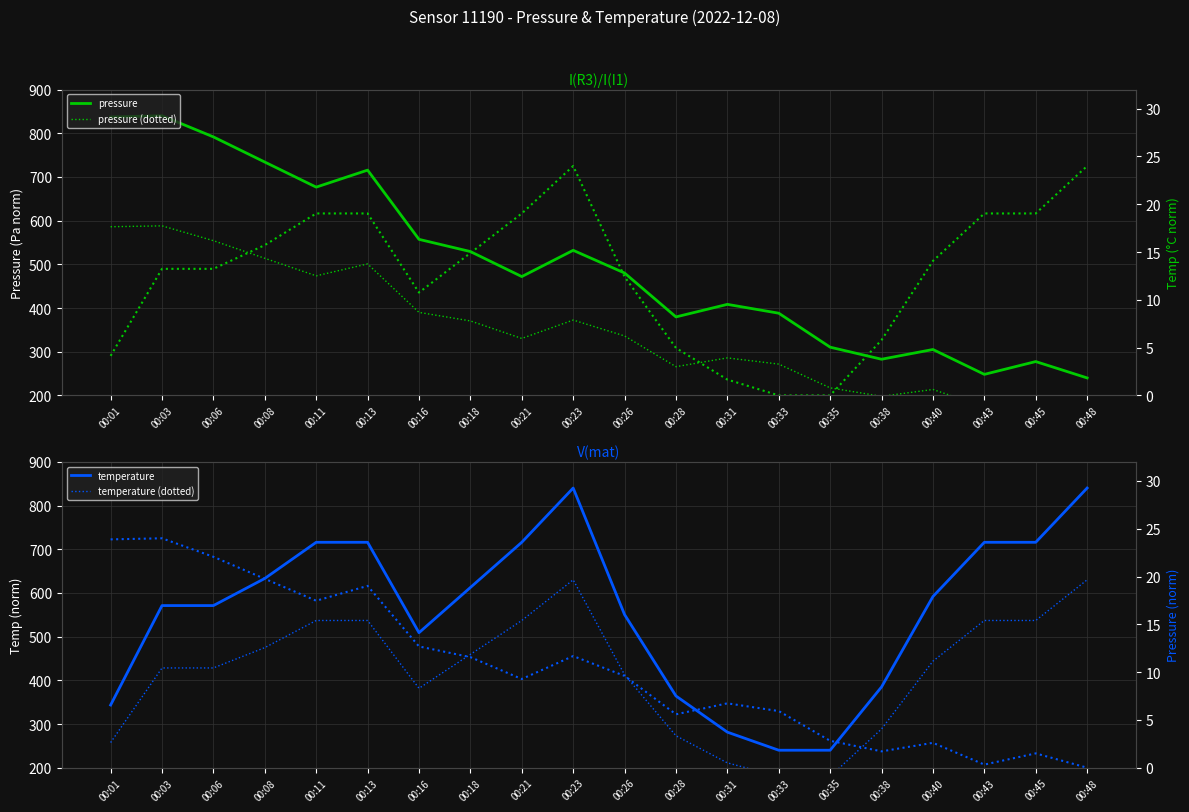

Reading left to right, what are all the values shown in this chart?

pressure: 00:01=837.2	00:03=840.0	00:06=791.6	00:08=734.0	00:11=676.6	00:13=715.5	00:16=557.1	00:18=529.2	00:21=471.9	00:23=532.0	00:26=480.1	00:28=379.6	00:31=408.4	00:33=388.1	00:35=310.4	00:38=282.8	00:40=305.1	00:43=248.1	00:45=277.5	00:48=240.0
pressure (dotted): 00:01=586.0	00:03=588.0	00:06=554.1	00:08=513.8	00:11=473.6	00:13=500.9	00:16=390.0	00:18=370.4	00:21=330.4	00:23=372.4	00:26=336.1	00:28=265.7	00:31=285.9	00:33=271.7	00:35=217.3	00:38=197.9	00:40=213.5	00:43=173.7	00:45=194.2	00:48=168.0
temperature: 00:01=343.4	00:03=571.0	00:06=571.0	00:08=633.1	00:11=715.9	00:13=715.9	00:16=509.0	00:18=612.4	00:21=715.9	00:23=840.0	00:26=550.3	00:28=364.1	00:31=281.4	00:33=240.0	00:35=240.0	00:38=384.8	00:40=591.7	00:43=715.9	00:45=715.9	00:48=840.0
temperature (dotted): 00:01=257.6	00:03=428.3	00:06=428.3	00:08=474.8	00:11=536.9	00:13=536.9	00:16=381.7	00:18=459.3	00:21=536.9	00:23=630.0	00:26=412.8	00:28=273.1	00:31=211.0	00:33=180.0	00:35=180.0	00:38=288.6	00:40=443.8	00:43=536.9	00:45=536.9	00:48=630.0
temperature (top): 00:01=4.1	00:03=13.2	00:06=13.2	00:08=15.7	00:11=19.0	00:13=19.0	00:16=10.8	00:18=14.9	00:21=19.0	00:23=24.0	00:26=12.4	00:28=5.0	00:31=1.7	00:33=0.0	00:35=0.0	00:38=5.8	00:40=14.1	00:43=19.0	00:45=19.0	00:48=24.0
pressure (bot): 00:01=23.9	00:03=24.0	00:06=22.1	00:08=19.8	00:11=17.5	00:13=19.0	00:16=12.7	00:18=11.6	00:21=9.3	00:23=11.7	00:26=9.6	00:28=5.6	00:31=6.7	00:33=5.9	00:35=2.8	00:38=1.7	00:40=2.6	00:43=0.3	00:45=1.5	00:48=0.0